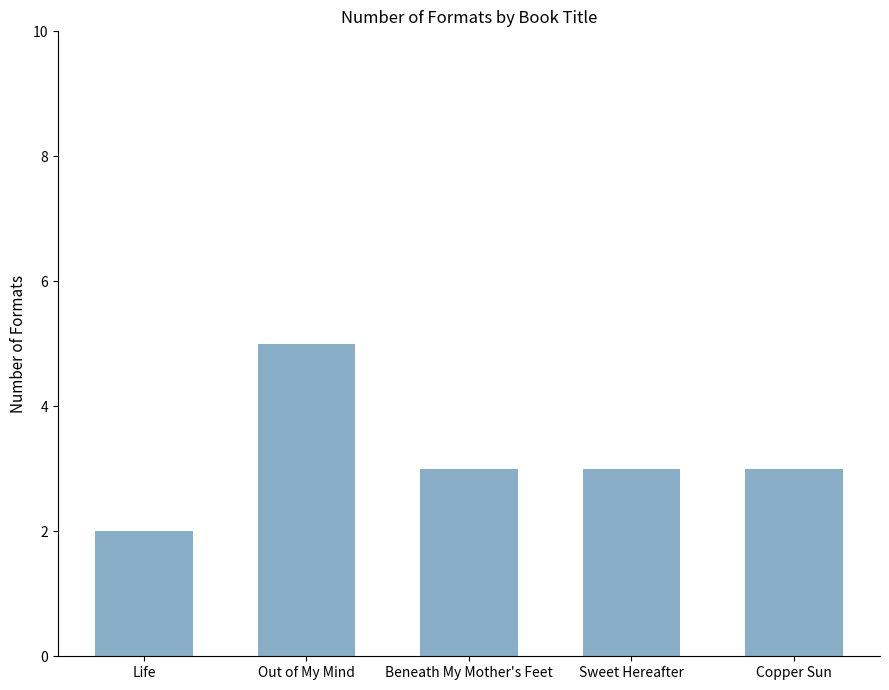

Between Out of My Mind and Copper Sun, which is larger?

Out of My Mind